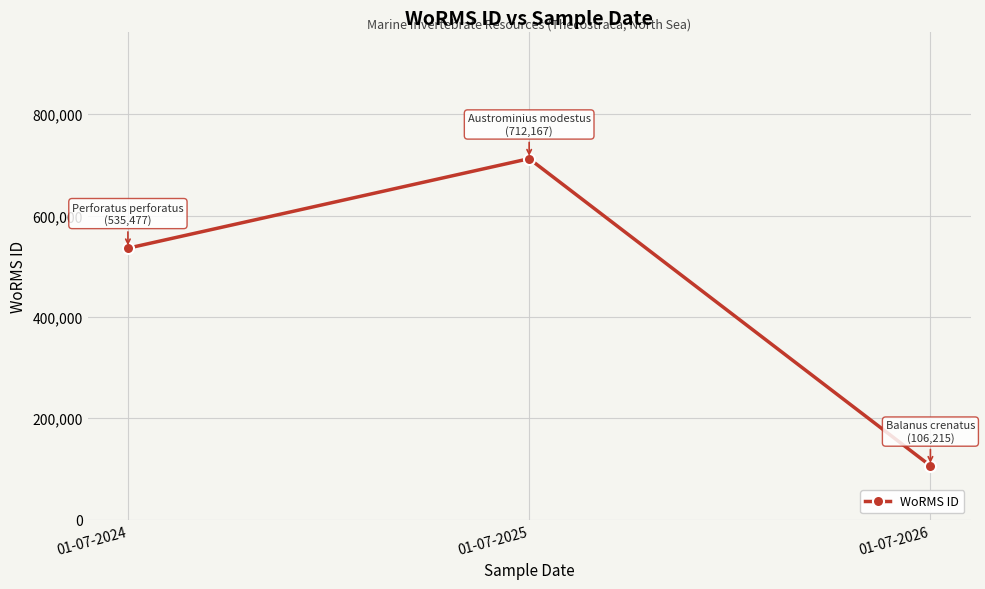

List the labels in order of value, largest first.

01-07-2025, 01-07-2024, 01-07-2026